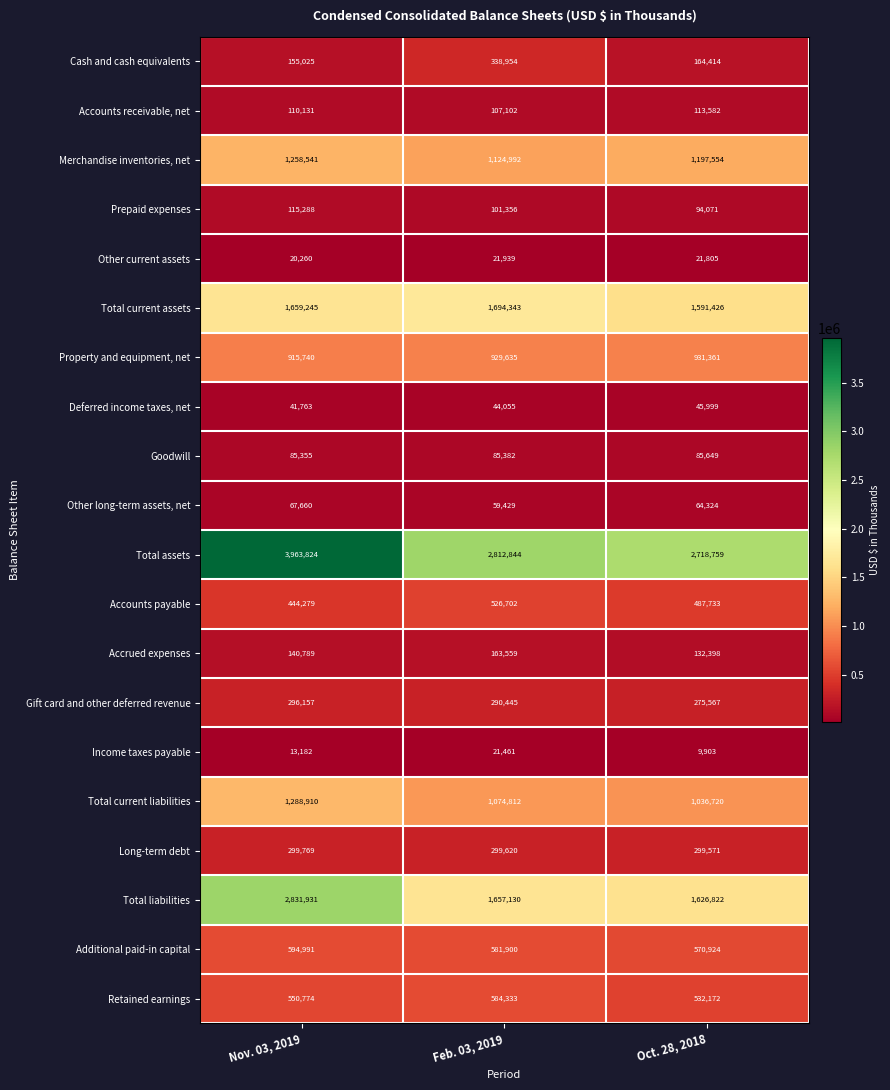

What is the difference between the highest and lowest values at Feb. 03, 2019?

2791383